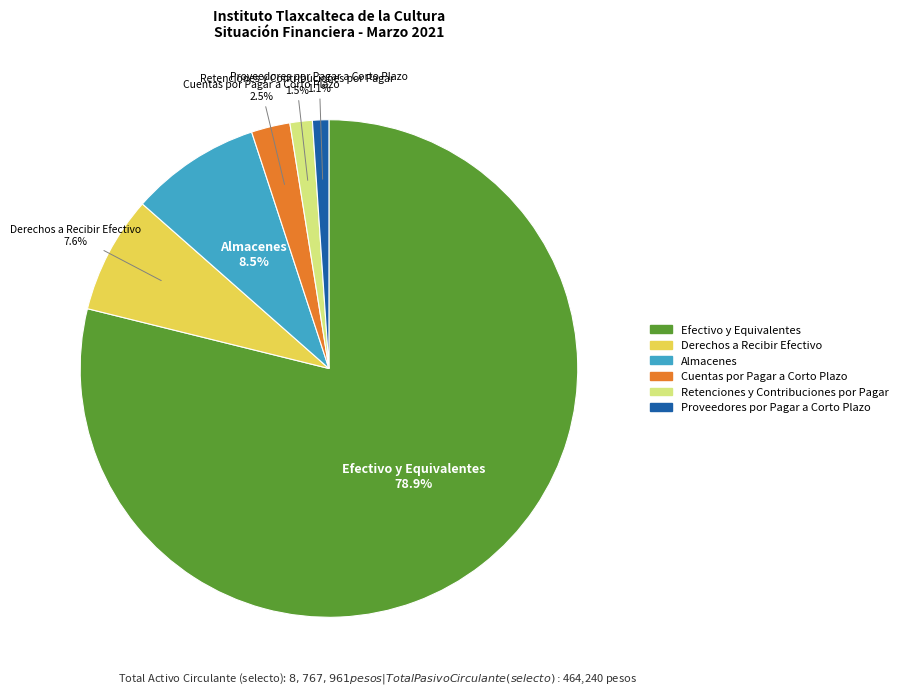

To the nearest percent, what is the combined percentage of Proveedores por Pagar a Corto Plazo and Efectivo y Equivalentes?

80%